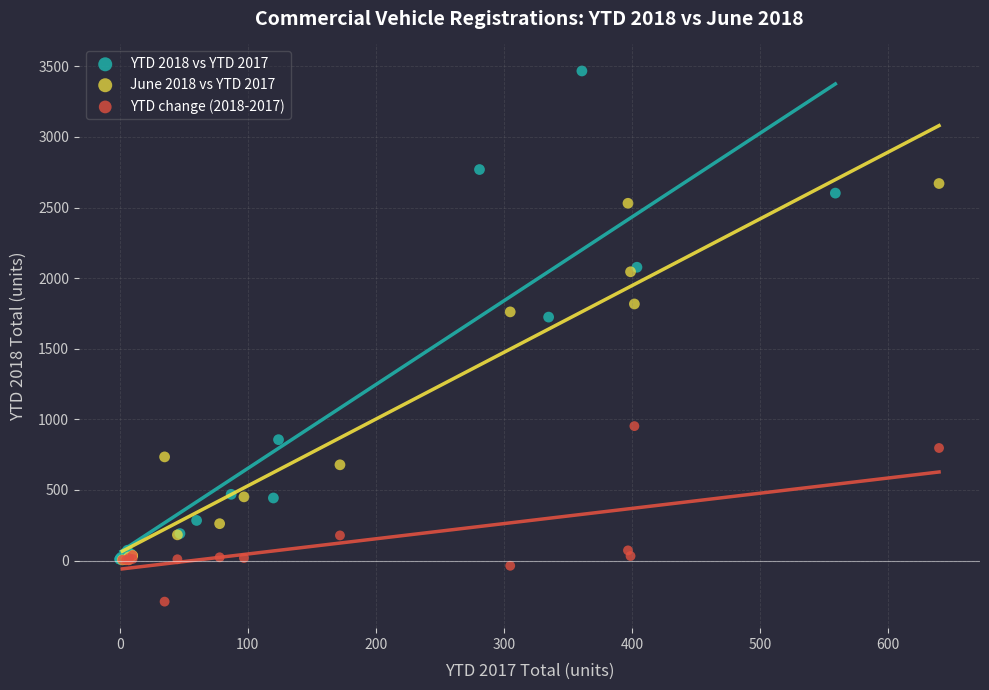

Which series contains the lowest Y value?

YTD change (2018-2017)